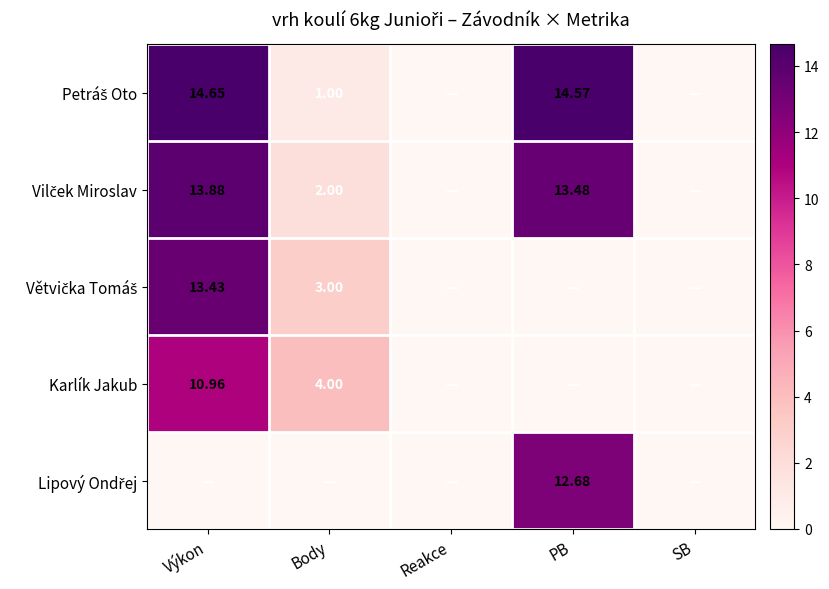

How many values in the Vilček Miroslav series exceed 2?

2